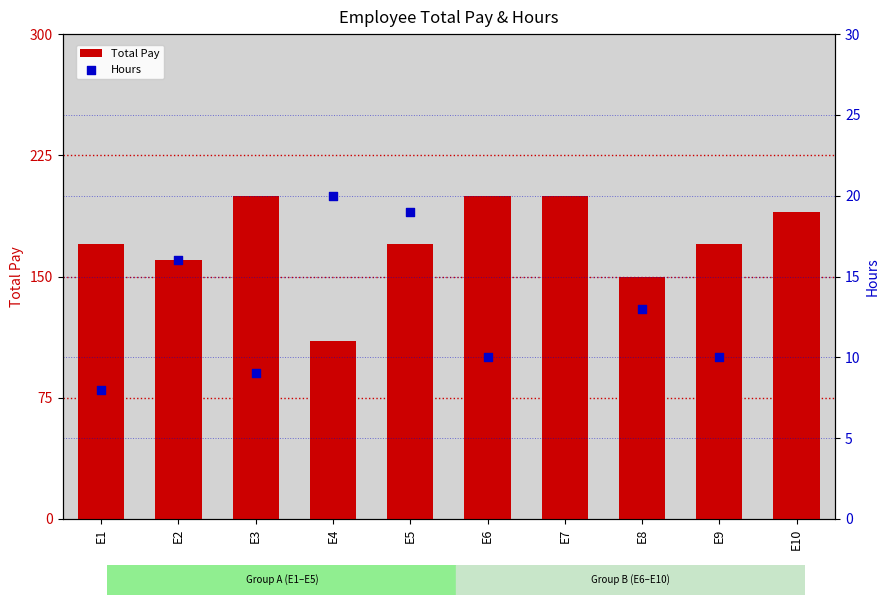

Which series contains the highest Y value?

Total Pay